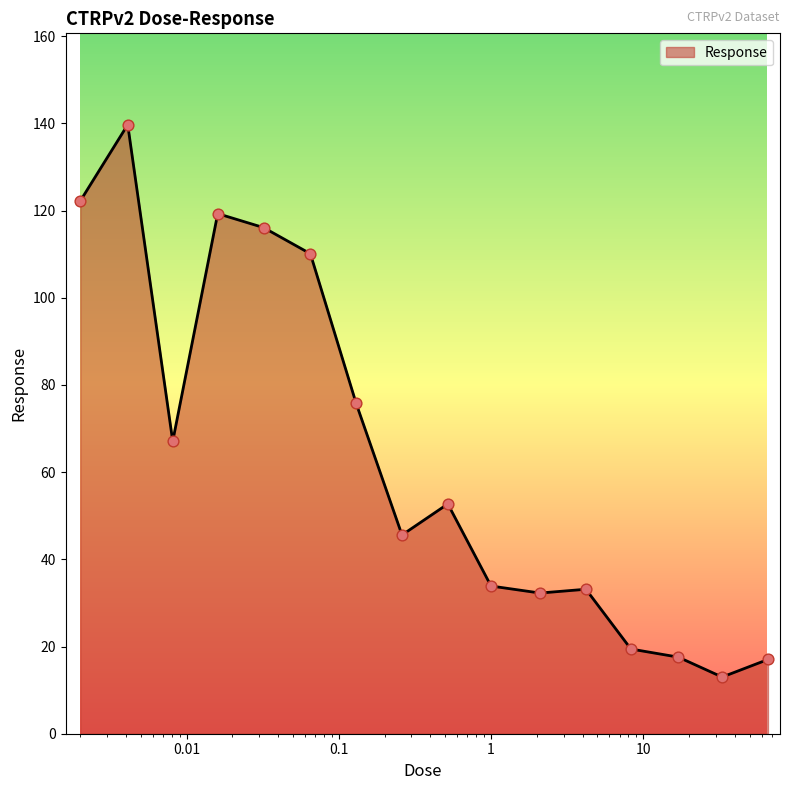

What is the minimum value shown in the chart?

13.0